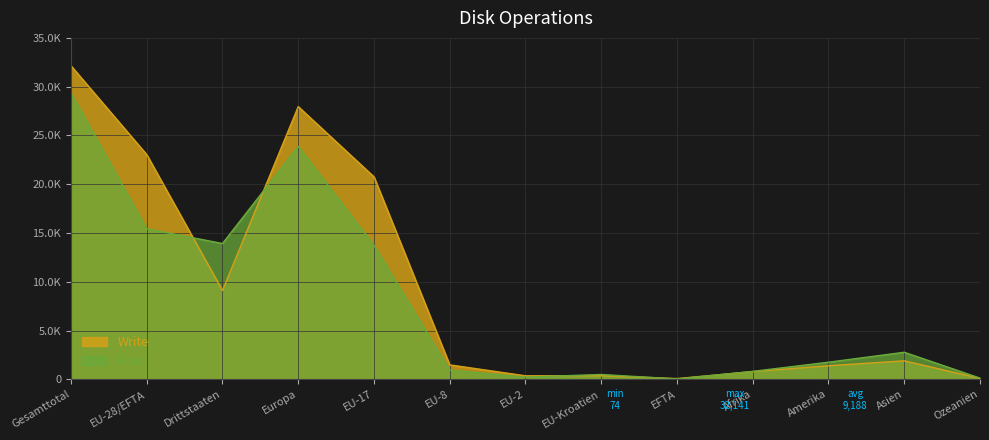

At which category does the chart reach its peak across all series?

Gesamttotal